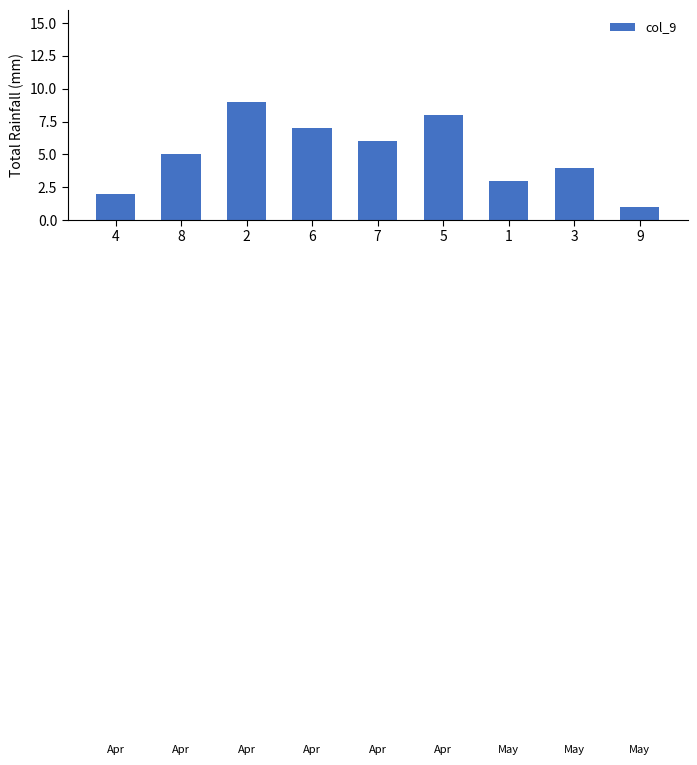

What is the label of the 1st bar from the left?

4